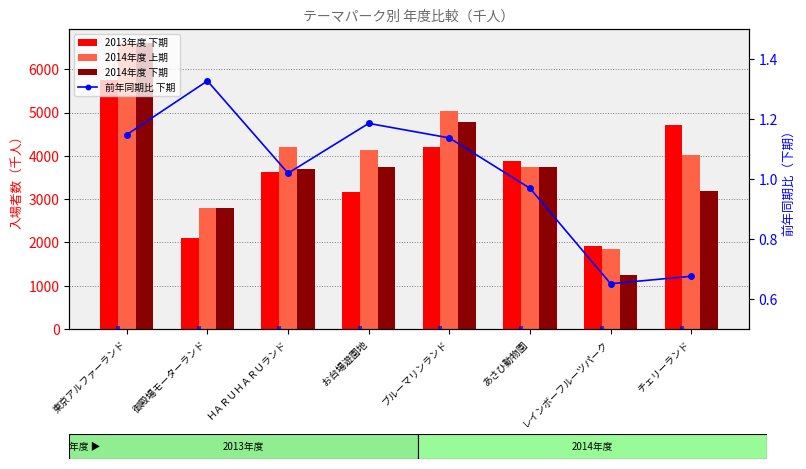

What is the sum of all 前年同期比 下期 values?

8.1